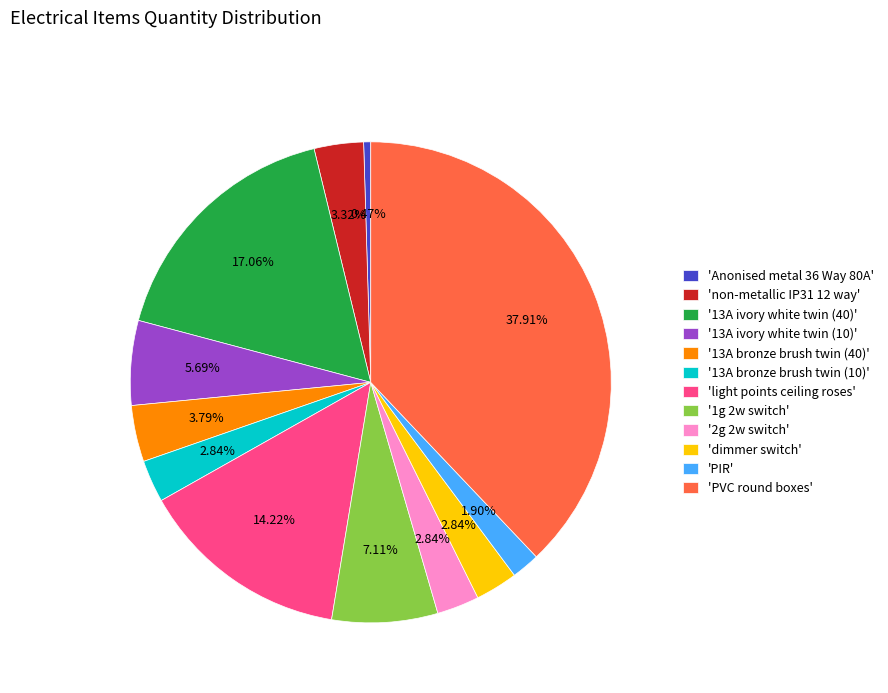

To the nearest percent, what is the difference between the largest and smallest slice percentages?

37%